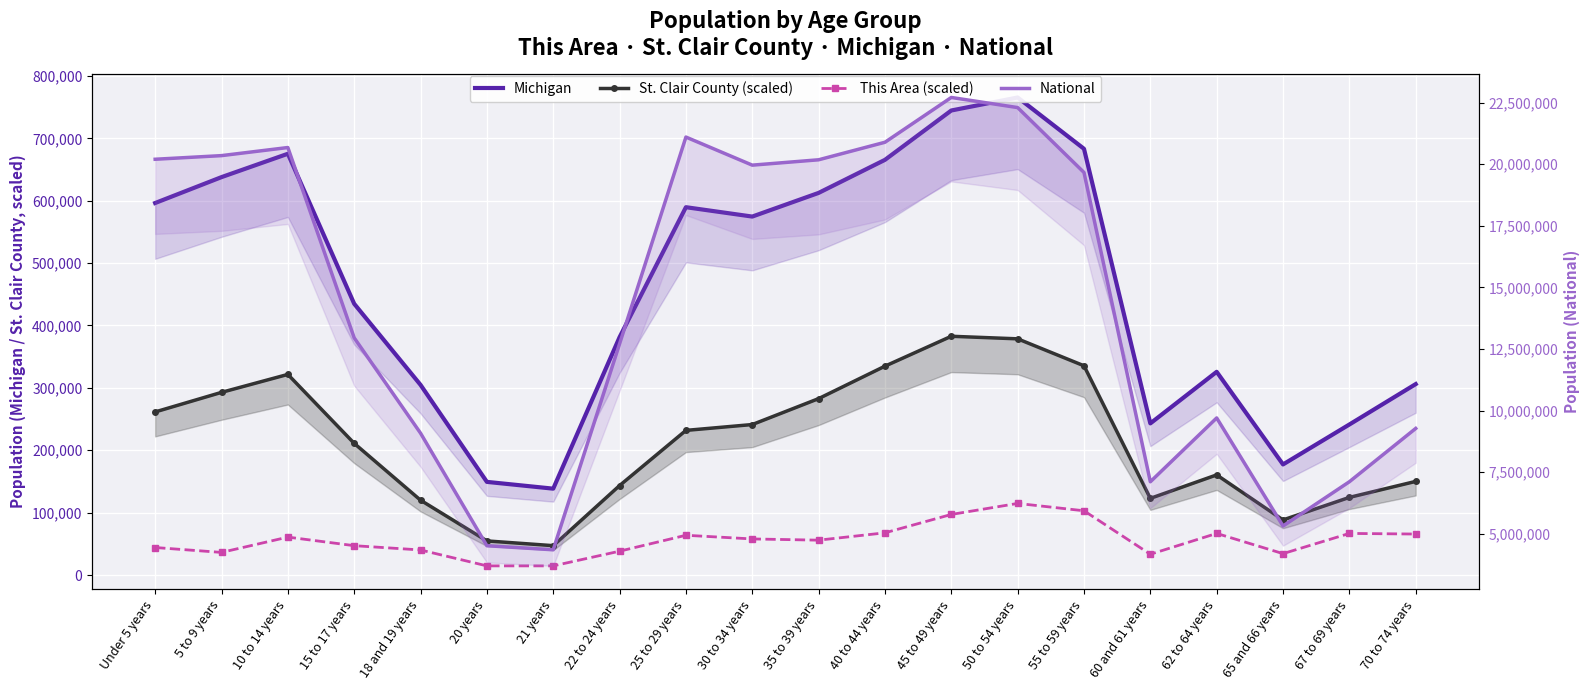

Reading left to right, list all the values displayed in this chart.

Michigan: Under 5 years=596286.0	5 to 9 years=637784.0	10 to 14 years=675216.0	15 to 17 years=434782.0	18 and 19 years=304817.0	20 years=149350.0	21 years=138484.0	22 to 24 years=381238.0	25 to 29 years=589583.0	30 to 34 years=574566.0	35 to 39 years=612493.0	40 to 44 years=665481.0	45 to 49 years=744581.0	50 to 54 years=765452.0	55 to 59 years=683186.0	60 and 61 years=243067.0	62 to 64 years=325744.0	65 and 66 years=177313.0	67 to 69 years=241312.0	70 to 74 years=306084.0
St. Clair County (scaled): Under 5 years=261456.2	5 to 9 years=292815.2	10 to 14 years=321584.4	15 to 17 years=211096.1	18 and 19 years=120003.0	20 years=54723.4	21 years=47122.9	22 to 24 years=143451.9	25 to 29 years=231870.7	30 to 34 years=241244.6	35 to 39 years=282793.9	40 to 44 years=334814.9	45 to 49 years=382726.0	50 to 54 years=378616.1	55 to 59 years=335434.2	60 and 61 years=122930.6	62 to 64 years=160538.9	65 and 66 years=88362.5	67 to 69 years=124478.8	70 to 74 years=150123.4
This Area (scaled): Under 5 years=44160.7	5 to 9 years=36309.9	10 to 14 years=60843.6	15 to 17 years=47104.7	18 and 19 years=40235.3	20 years=14720.2	21 years=14720.2	22 to 24 years=38272.6	25 to 29 years=63787.7	30 to 34 years=57899.6	35 to 39 years=55936.9	40 to 44 years=67713.1	45 to 49 years=97153.5	50 to 54 years=114817.8	55 to 59 years=103041.6	60 and 61 years=33365.9	62 to 64 years=66731.7	65 and 66 years=34347.2	67 to 69 years=66731.7	70 to 74 years=65750.4
National: Under 5 years=20201362.0	5 to 9 years=20348657.0	10 to 14 years=20677194.0	15 to 17 years=12954254.0	18 and 19 years=9086089.0	20 years=4519129.0	21 years=4354294.0	22 to 24 years=12712576.0	25 to 29 years=21101849.0	30 to 34 years=19962099.0	35 to 39 years=20179642.0	40 to 44 years=20890964.0	45 to 49 years=22708591.0	50 to 54 years=22298125.0	55 to 59 years=19664805.0	60 and 61 years=7113727.0	62 to 64 years=9704197.0	65 and 66 years=5319902.0	67 to 69 years=7115361.0	70 to 74 years=9278166.0